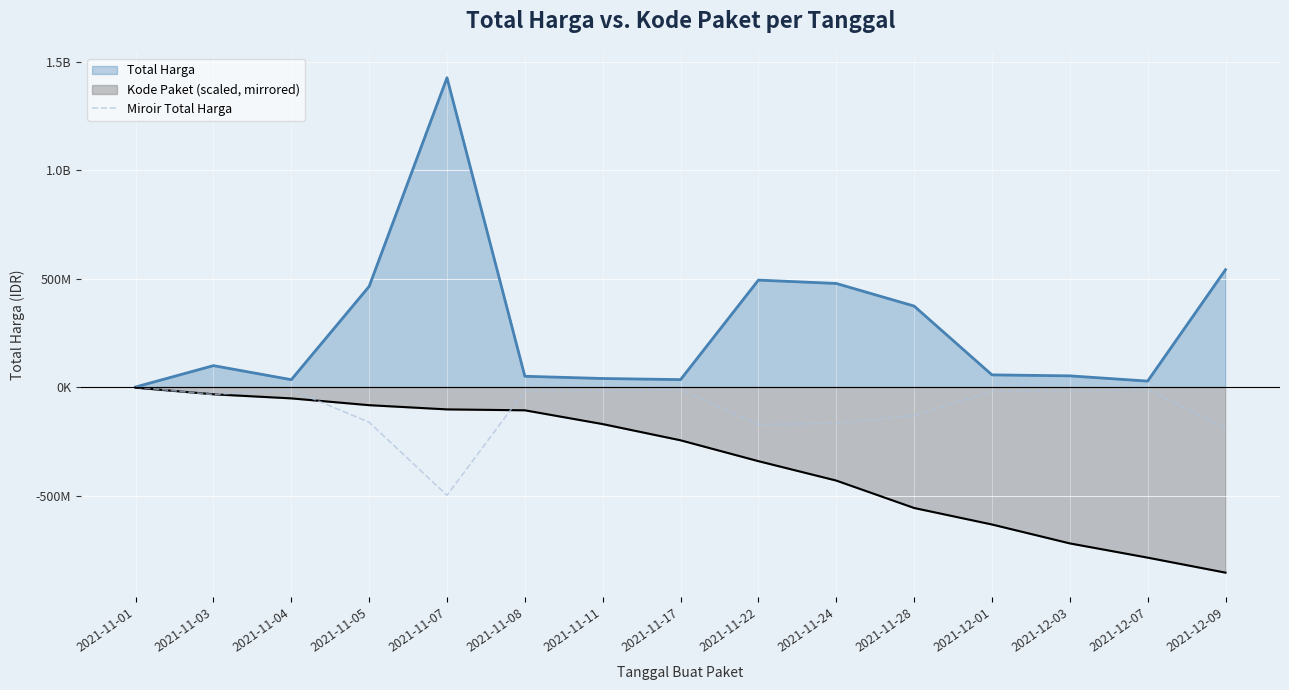

Does the chart display data point markers on the line(s)?

No